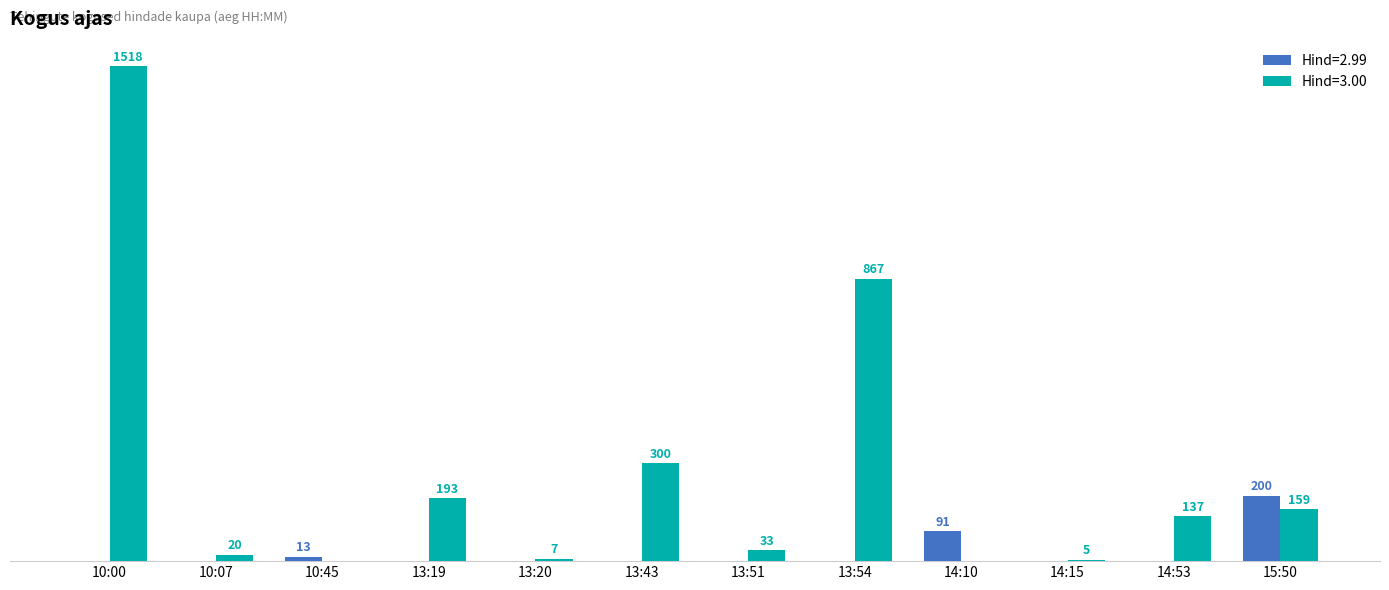

Does the chart contain stacked bars?

No